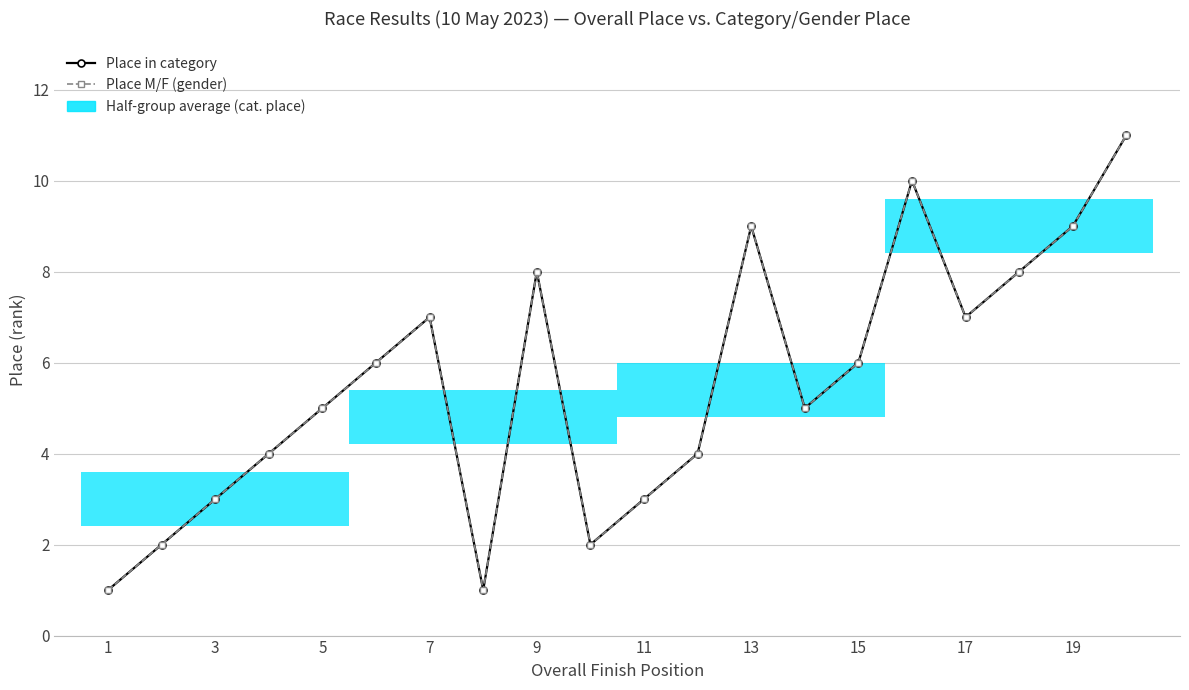

Reading right to left, what are all the values shown in this chart?

Place in category: 11	9	8	7	10	6	5	9	4	3	2	8	1	7	6	5	4	3	2	1
Place M/F (gender): 11	9	8	7	10	6	5	9	4	3	2	8	1	7	6	5	4	3	2	1